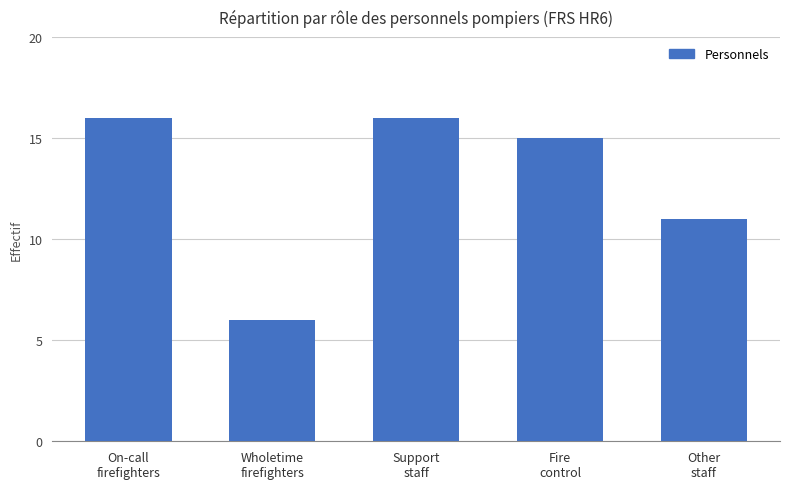

Reading right to left, extract all data points from this chart.

11	15	16	6	16